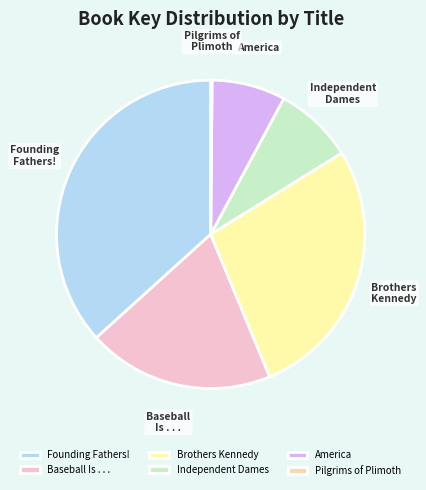

Which slice is the largest?

Founding Fathers!